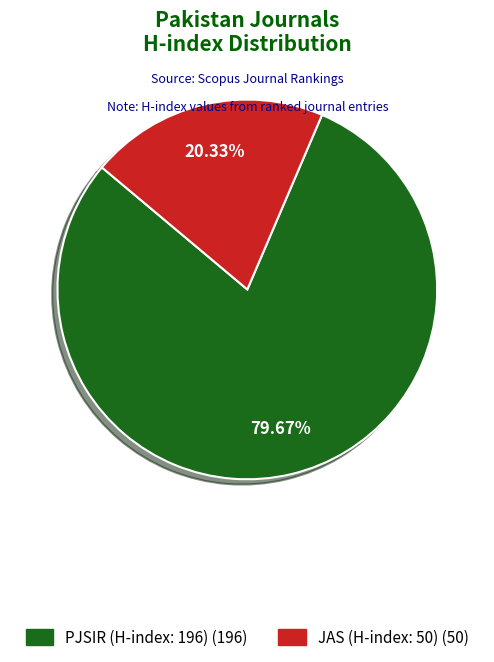

Is there any slice that represents more than half of the pie?

Yes